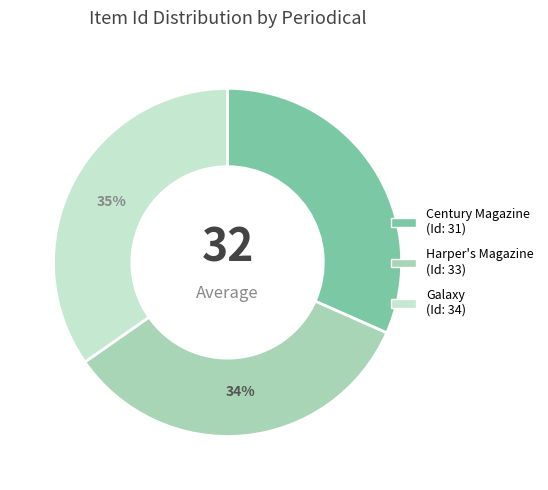

To the nearest percent, what is the average slice percentage?

33%